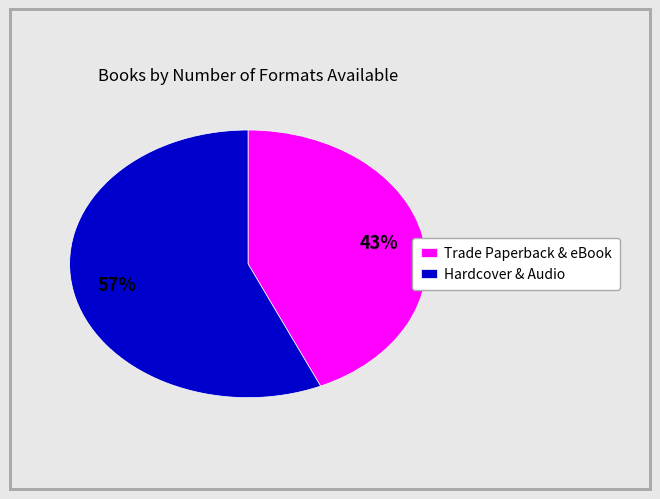

To the nearest percent, what is the average slice percentage?

50%